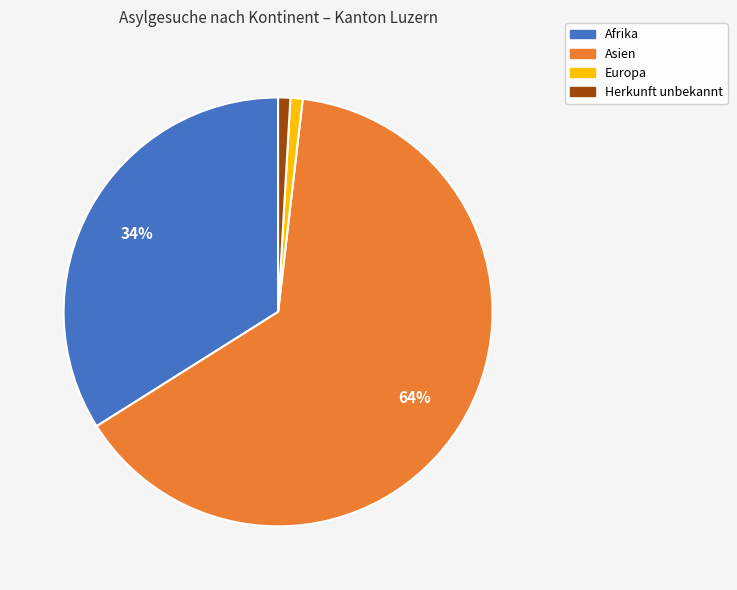

Is there any slice that represents more than half of the pie?

Yes